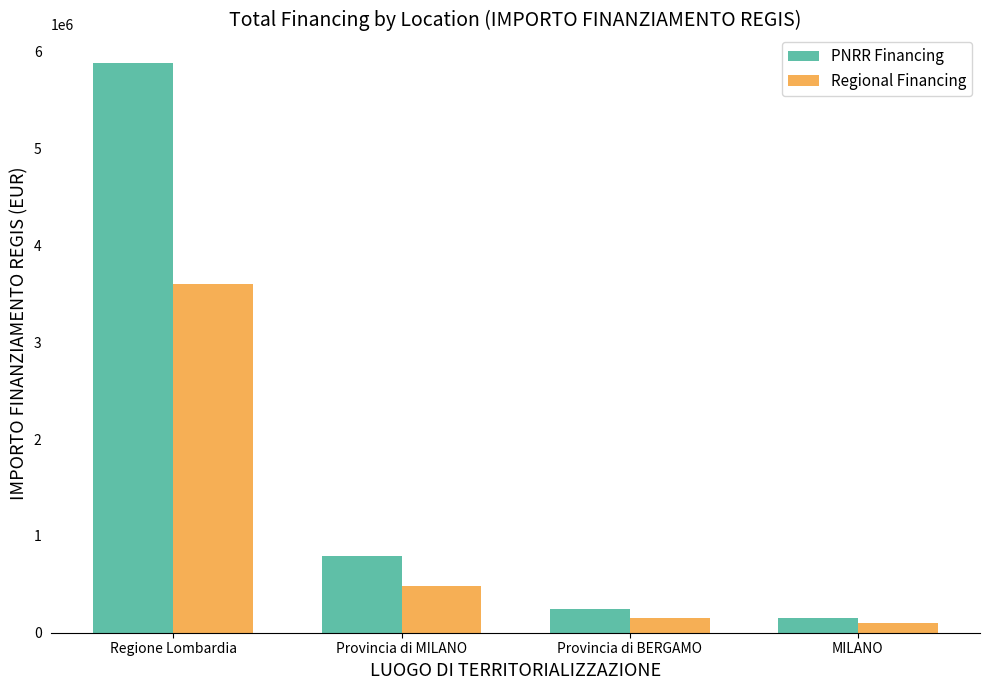

What is the total value across all series at Provincia di MILANO?

1270982.8